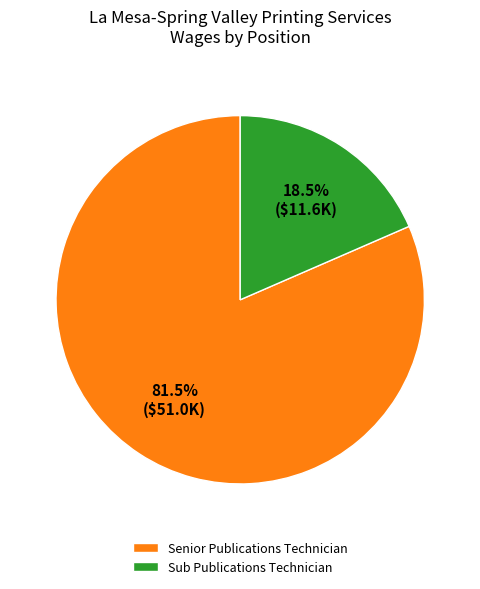

What portion of the pie excludes Sub Publications Technician?

81.5%